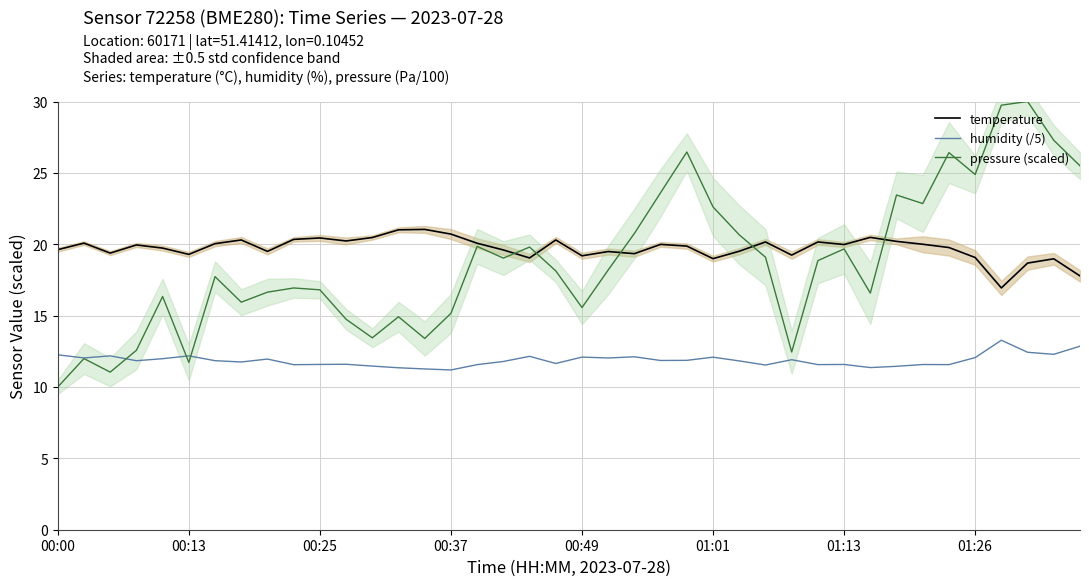

Is the value of pressure (scaled) at 01:13 greater than the value of humidity (/5) at 00:37?

Yes